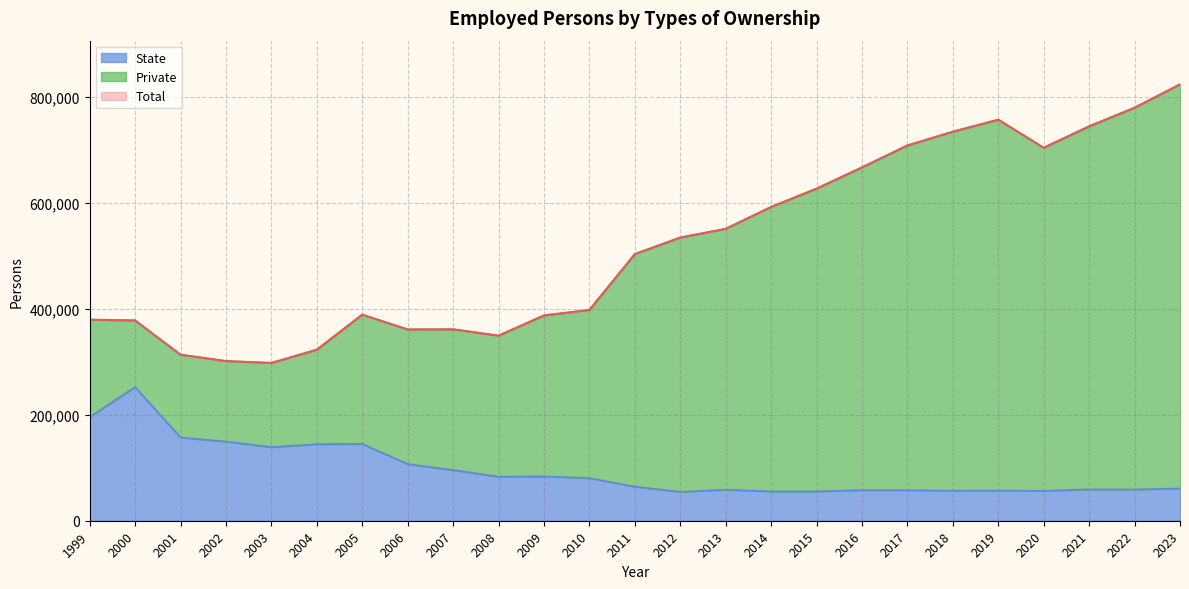

Does the chart have visible grid lines?

Yes